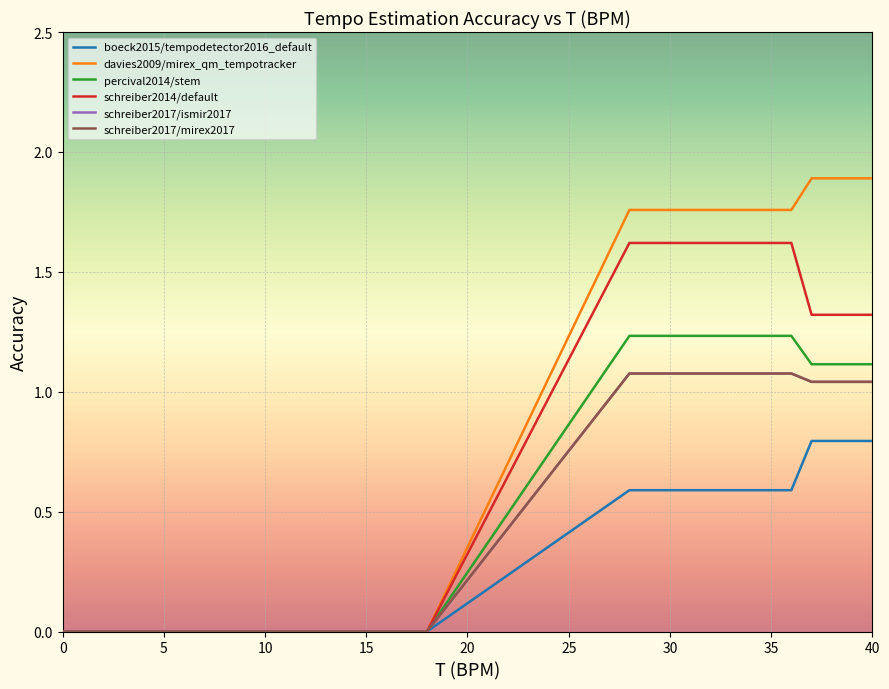

At how many categories does at least one series exceed 1?

13